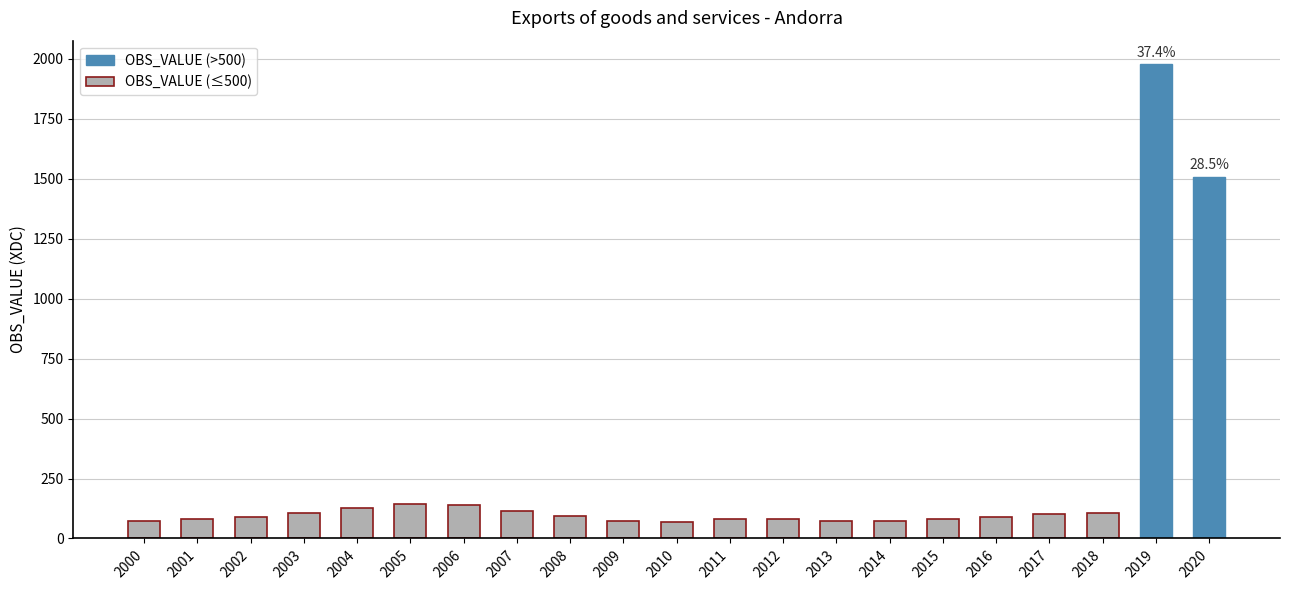

What is the difference between the maximum and minimum values?

1906.9